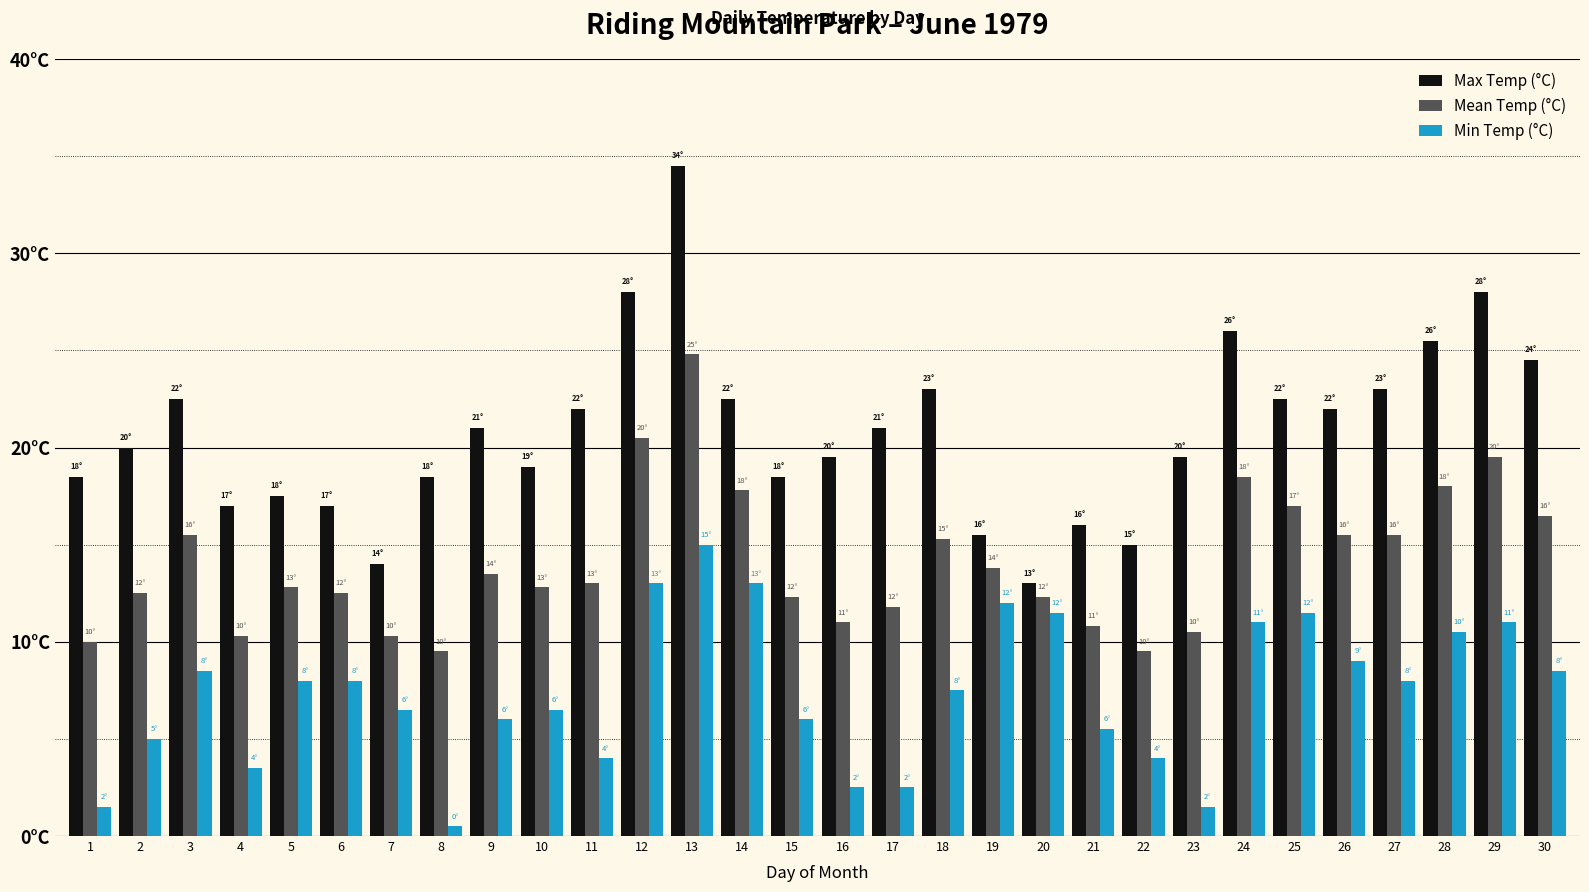

Which label corresponds to the largest value in the chart?

13